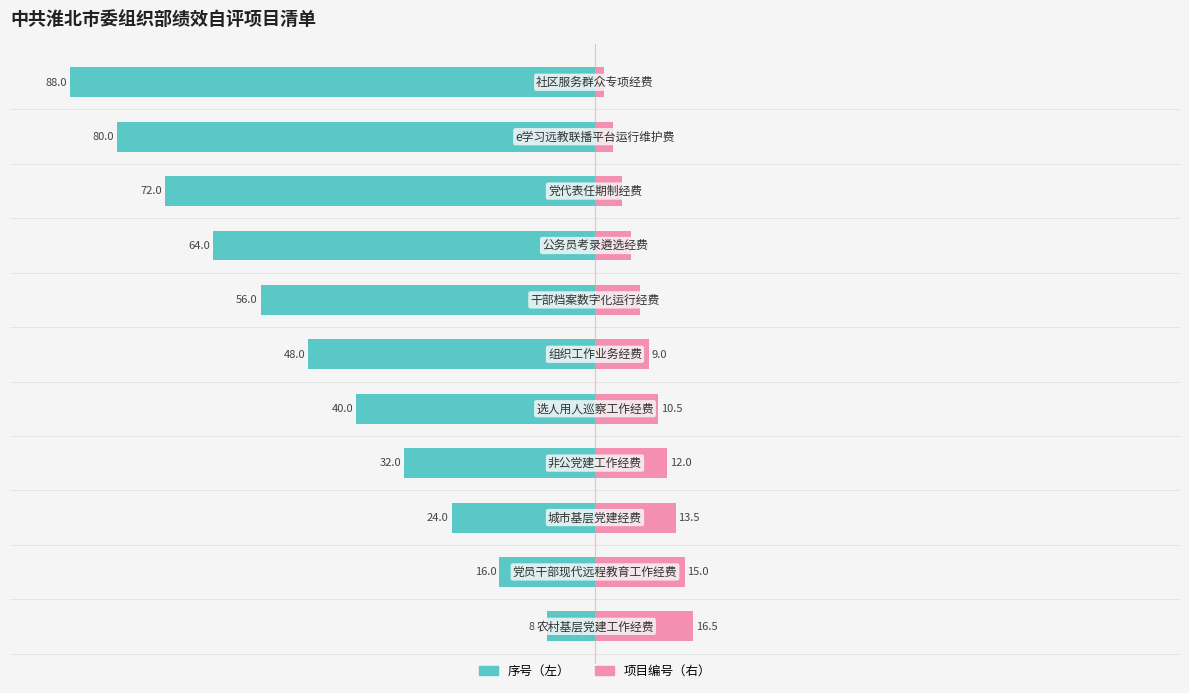

Which has a higher value, 4 or 10?

4